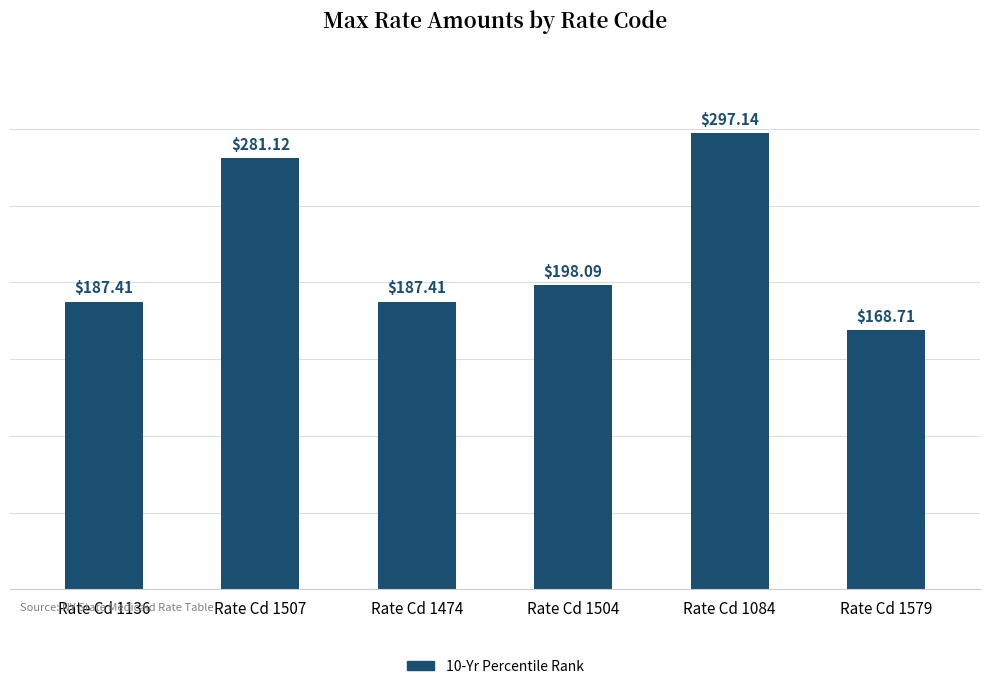

At which category does the chart reach its peak across all series?

Rate Cd 1084